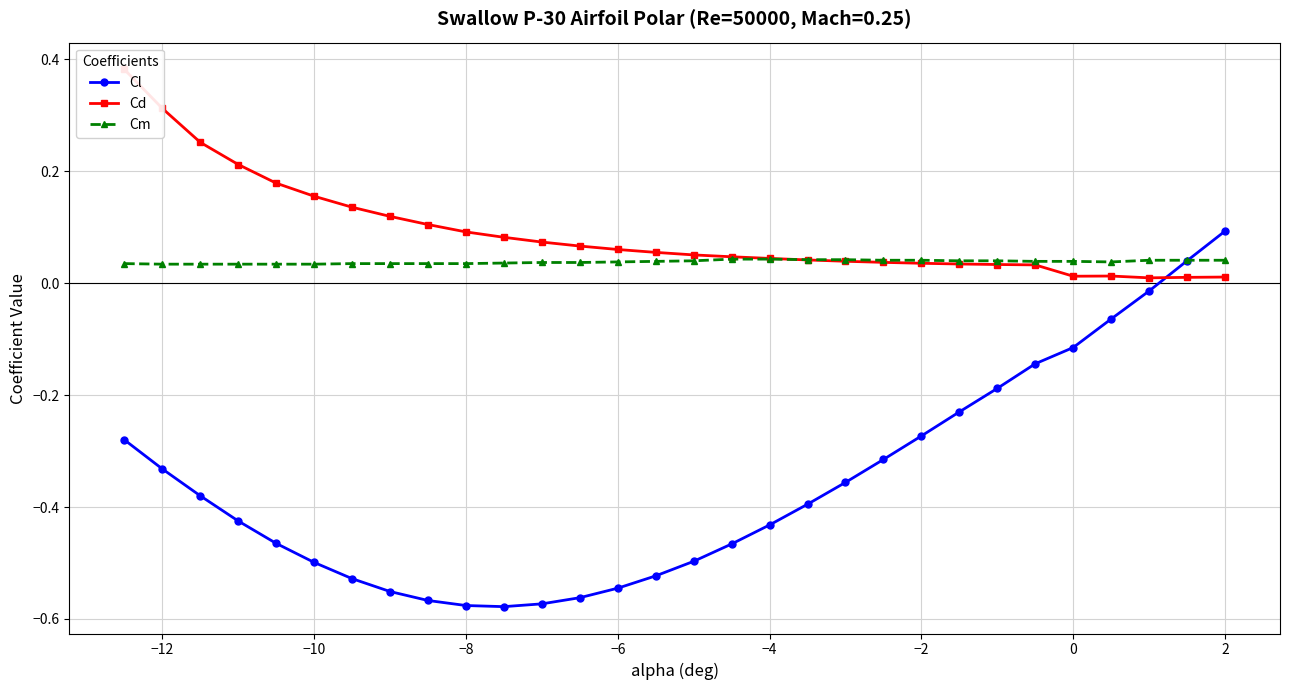

How many data points in Cl are less than 0?

28